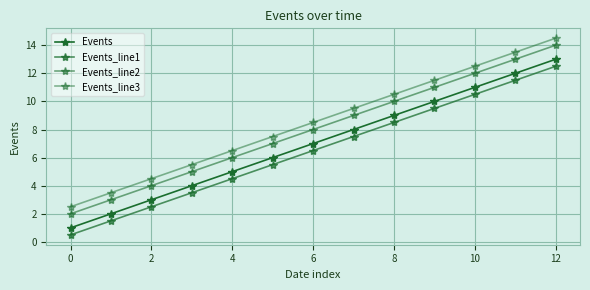

Does the chart have visible grid lines?

Yes